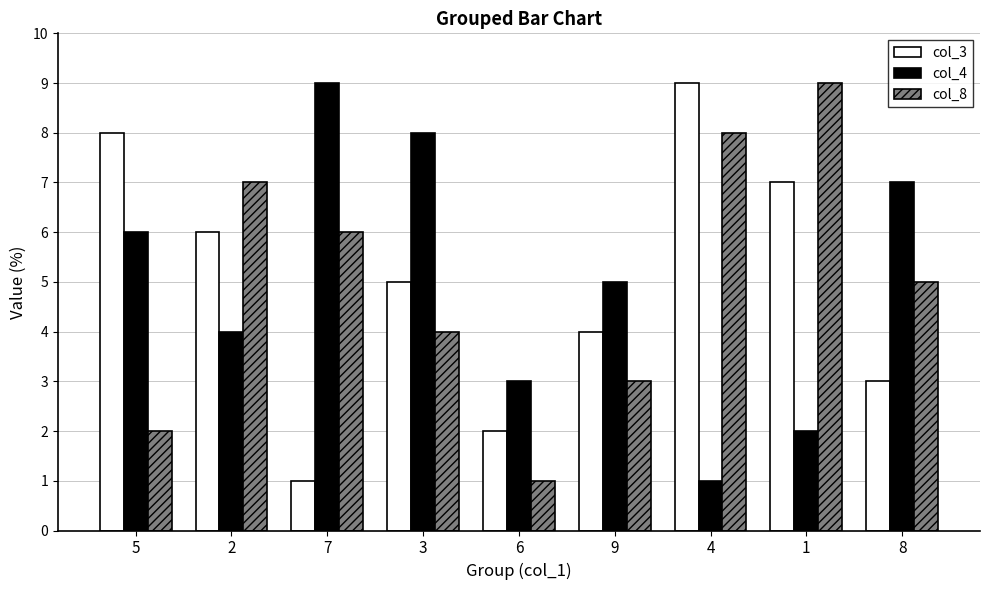

What is the difference between the maximum and minimum values in the col_4 series?

8